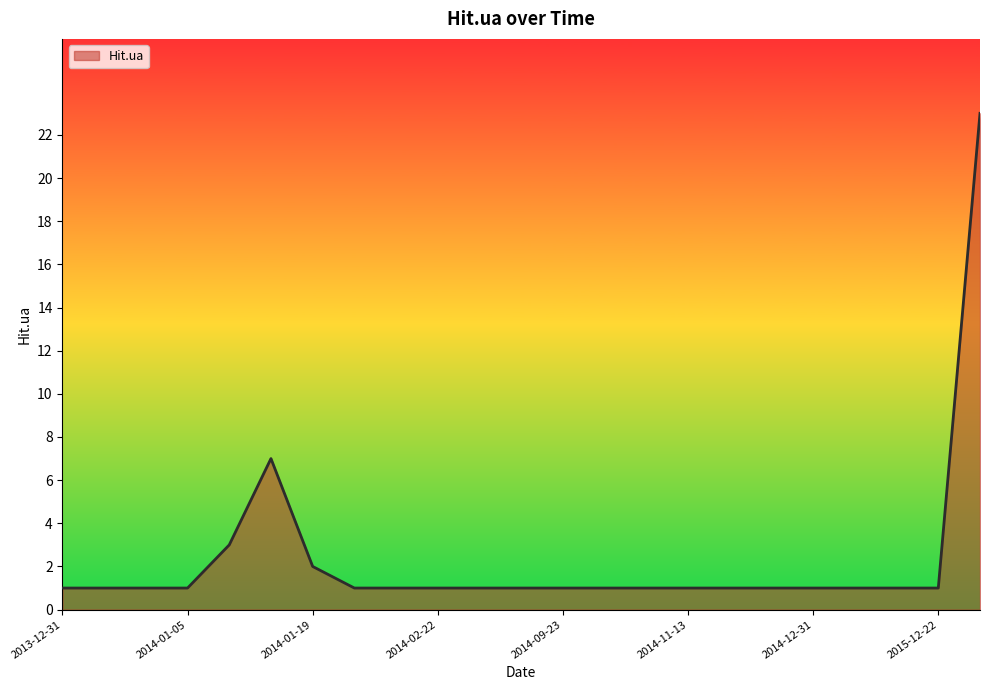

How many lines are shown in the chart?

1